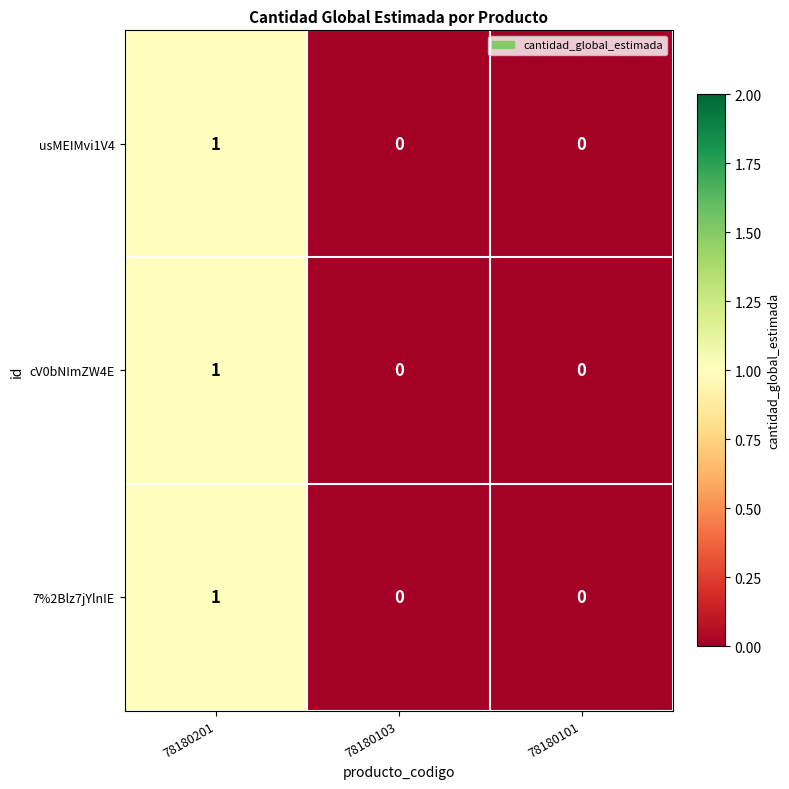

Which label corresponds to the largest value in the chart?

78180201